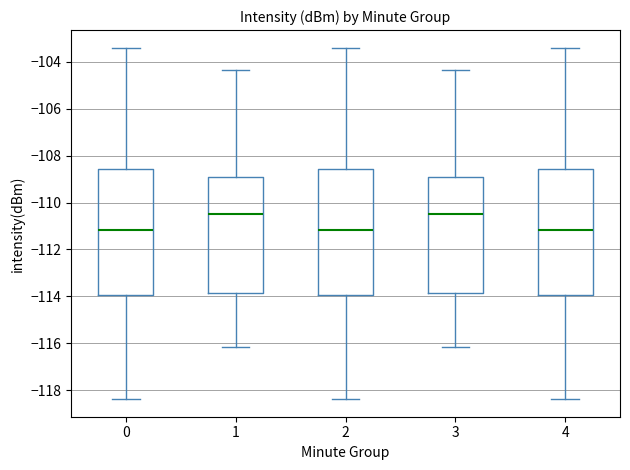

Reading left to right, read every box against the y-axis: the position of its median line, the range the box covers, and the ends of its whiskers. The values are not printed on the chart, so give them approximately, as read against the axis.

0: median -111.2, box -114.0 to -108.6, whiskers -118.4 to -103.4
1: median -110.6, box -113.8 to -108.8, whiskers -116.2 to -104.4
2: median -111.2, box -114.0 to -108.6, whiskers -118.4 to -103.4
3: median -110.6, box -113.8 to -108.8, whiskers -116.2 to -104.4
4: median -111.2, box -114.0 to -108.6, whiskers -118.4 to -103.4